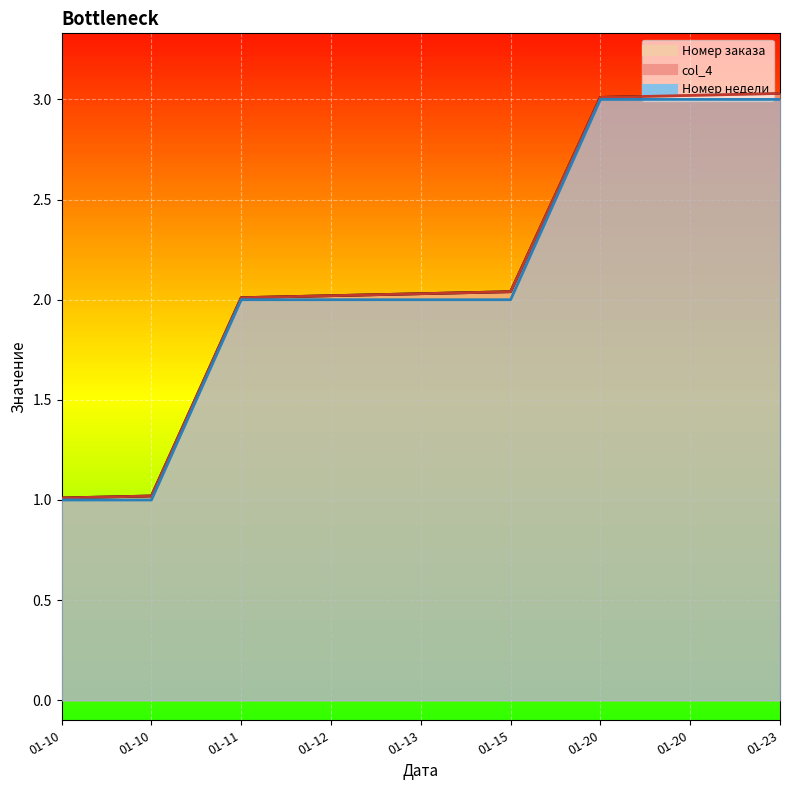

The value of Номер заказа at 01-10 is 1.0. True or false?

True